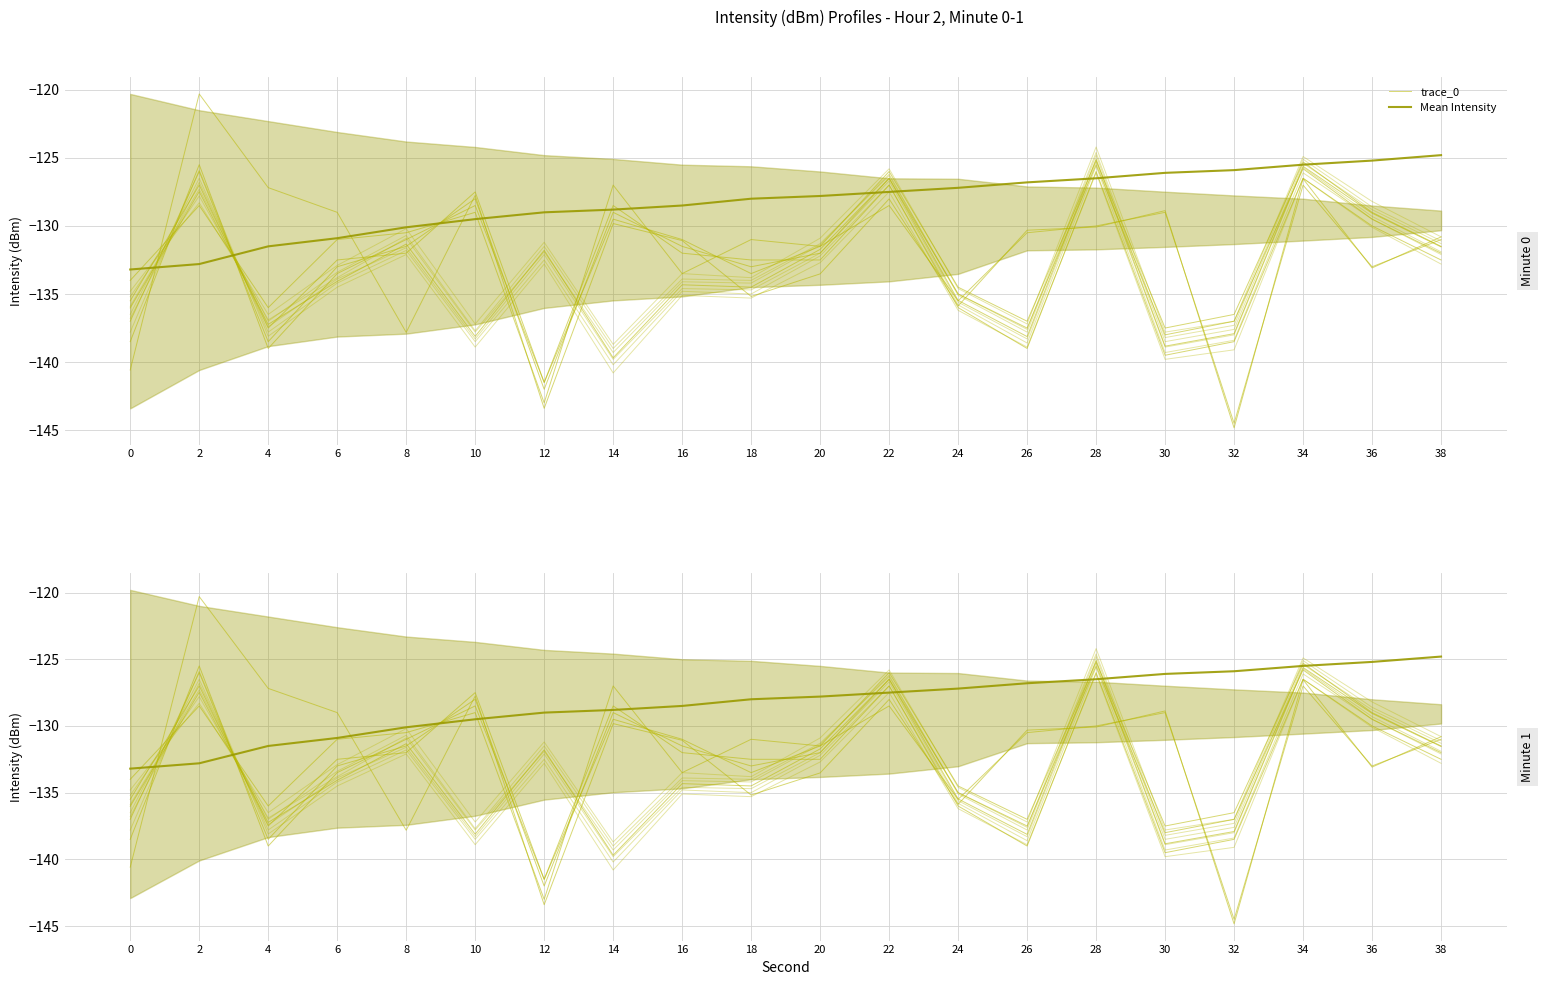

Rank the series at 30 from lowest to highest value.

trace_0, Mean Intensity